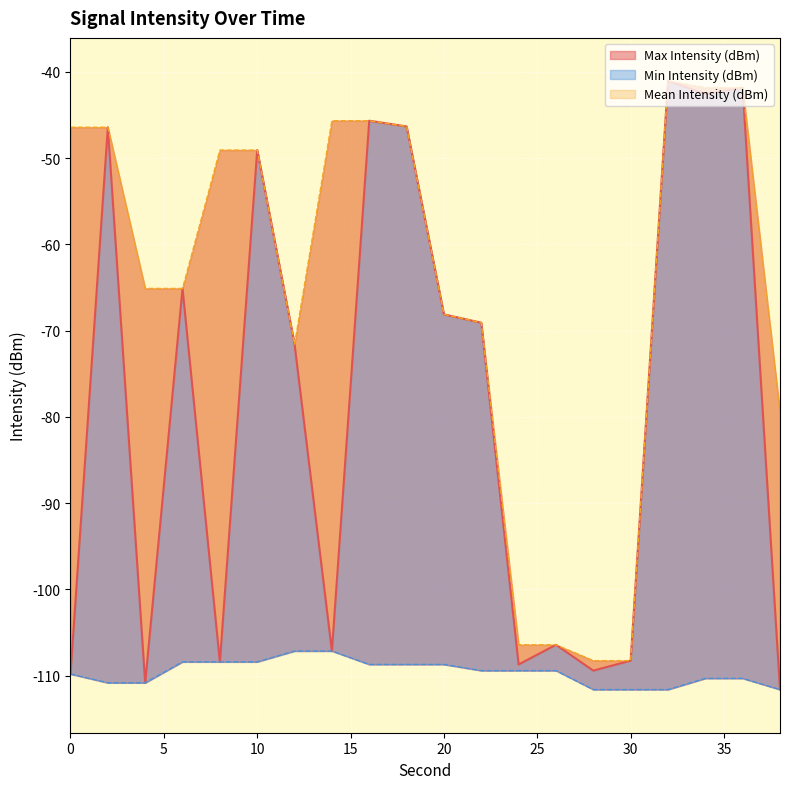

Rank the series at 34 from lowest to highest value.

Min Intensity (dBm), Mean Intensity (dBm), Max Intensity (dBm)